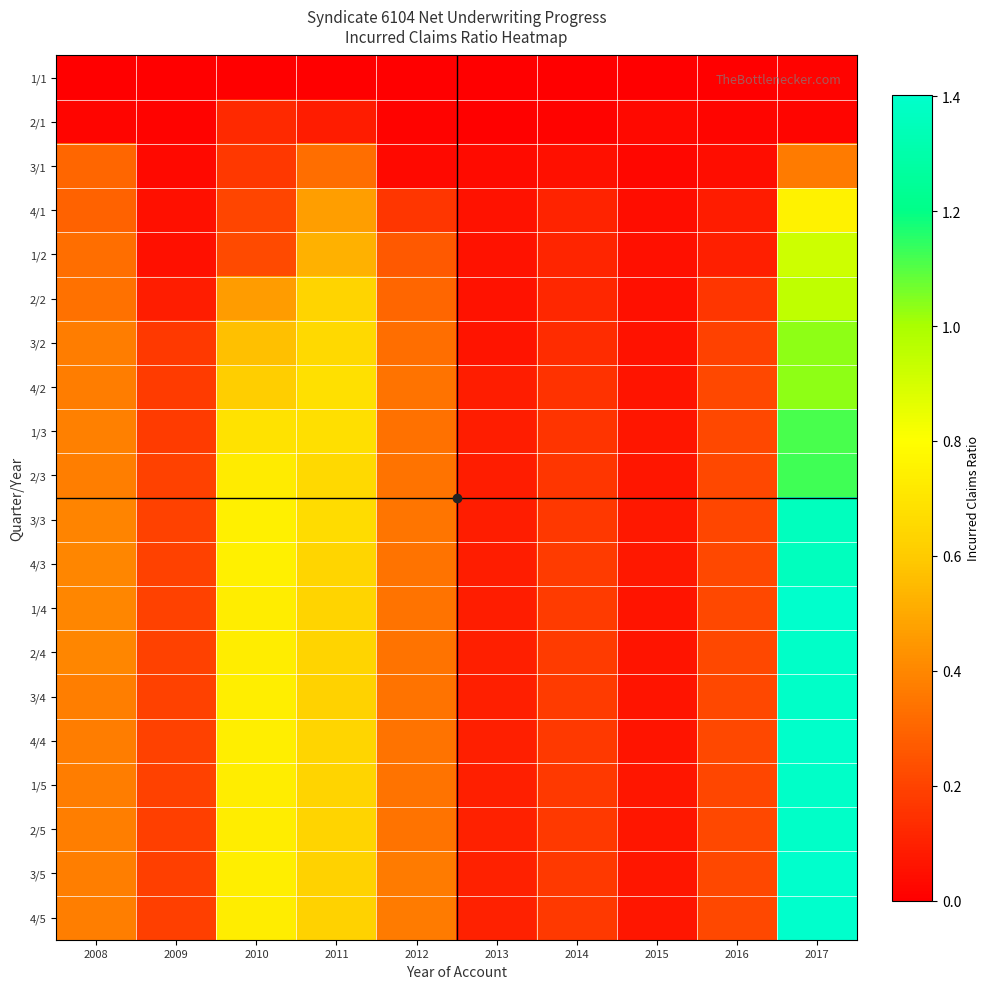

What is the maximum value shown in the chart?

1.4